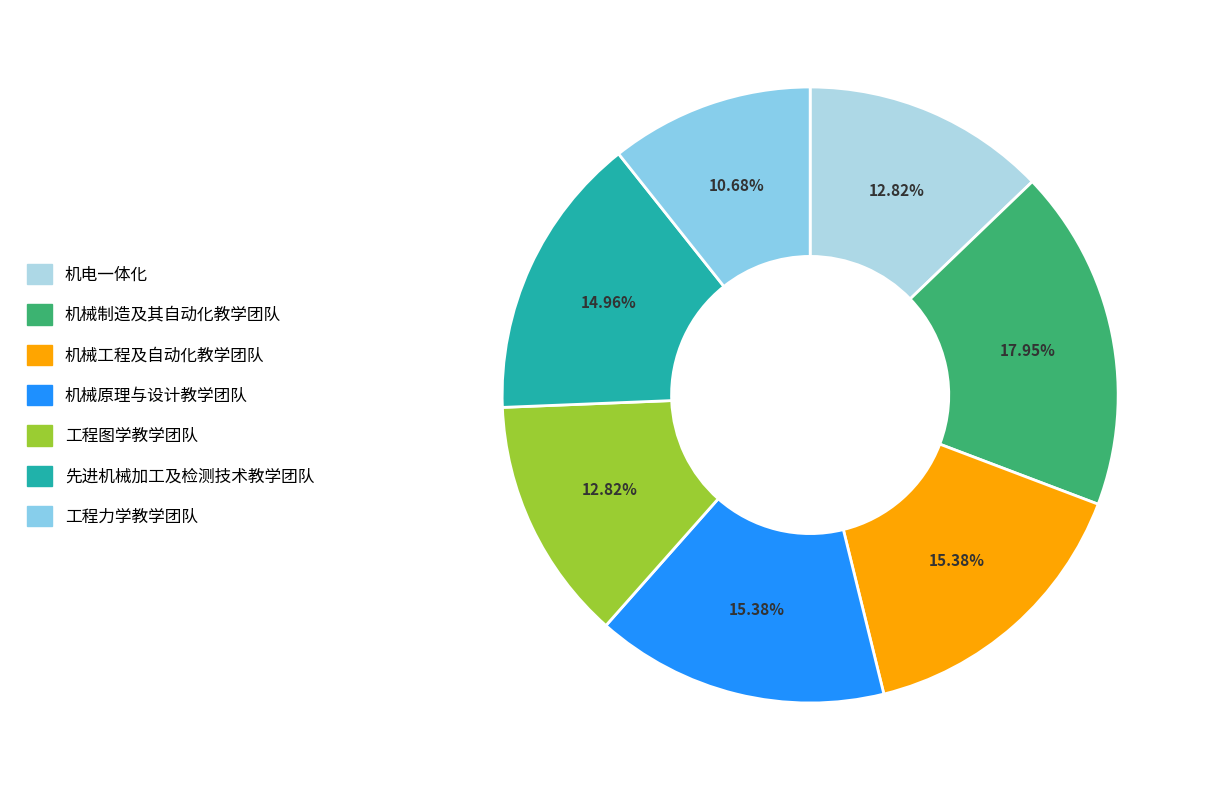

Is it true that 机械制造及其自动化教学团队 is 5% of the pie?

False